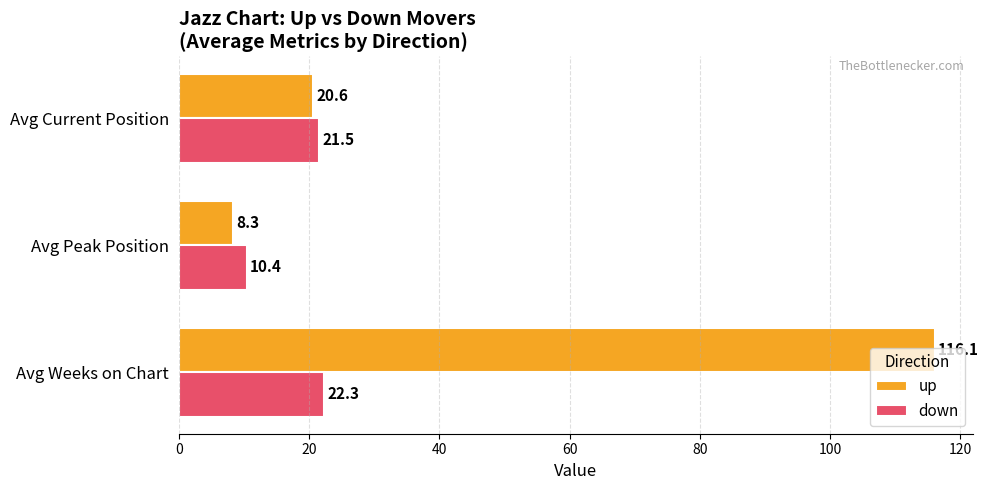

Which series has the widest spread of values?

up